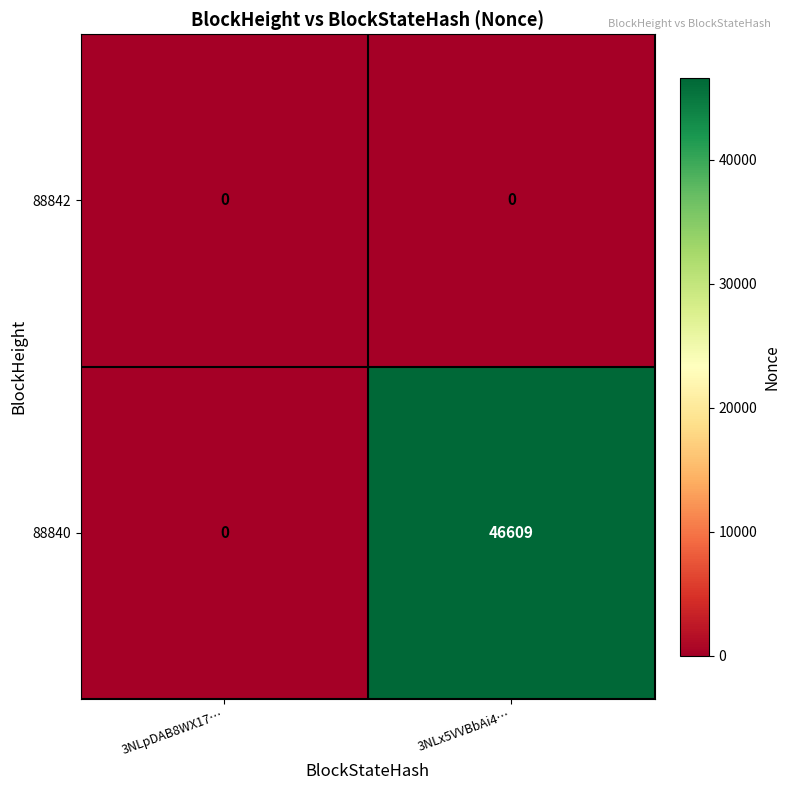

At which category is the sum across all series the highest?

3NLx5VVBbAi4…